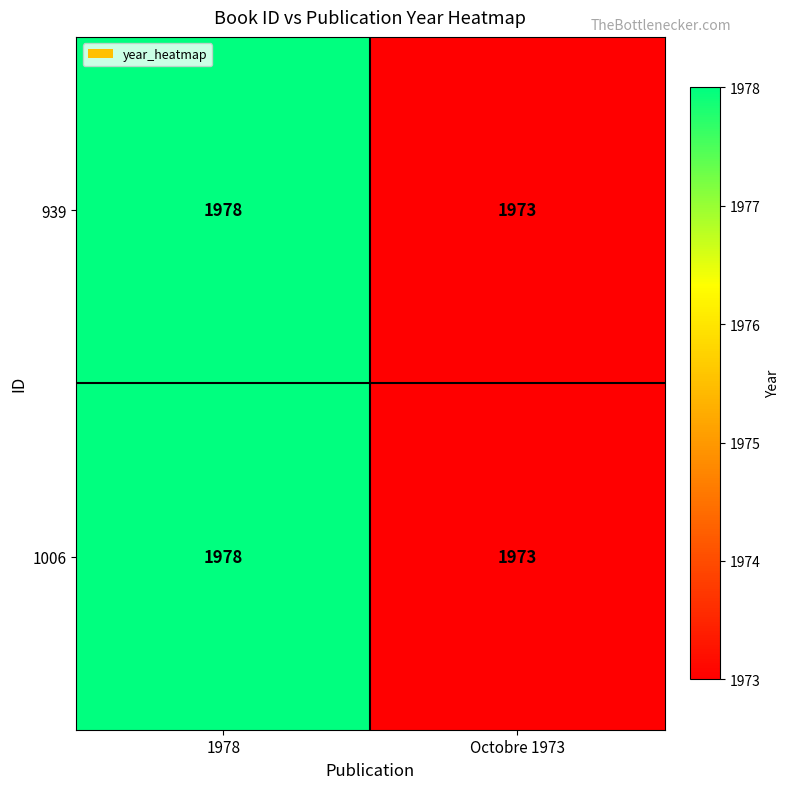

What is the average value of the 1006 series?

1976